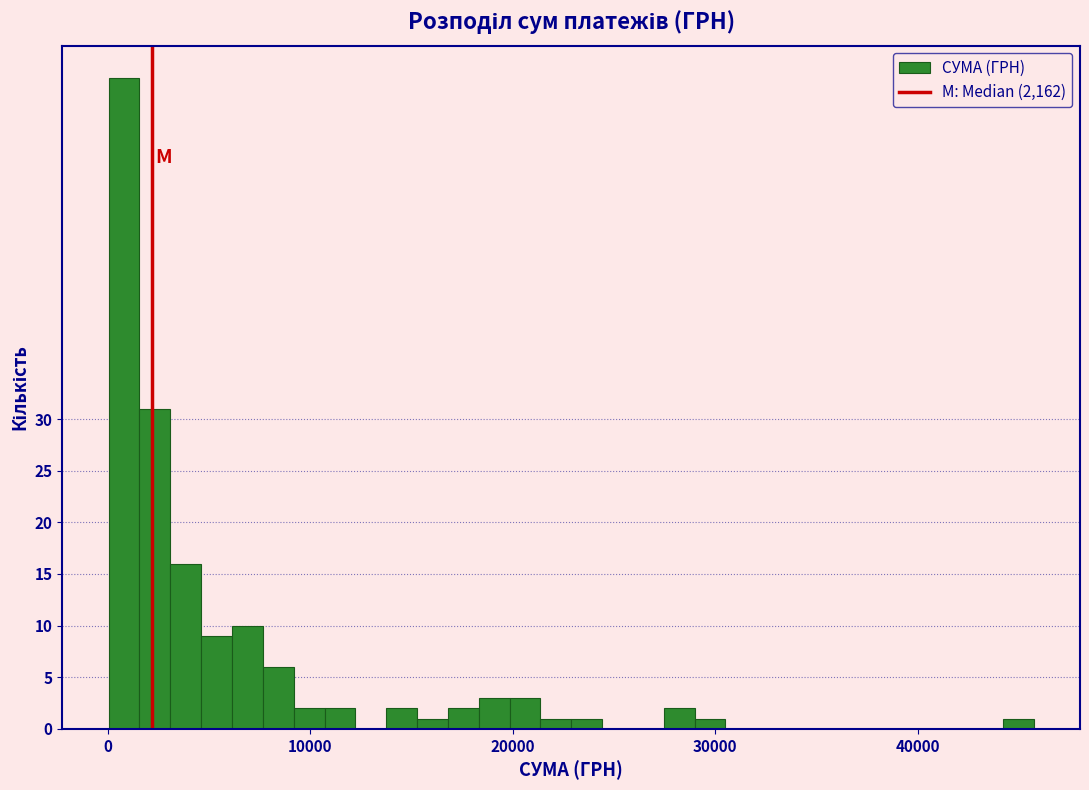

Around what value on the x-axis is the tallest bar? Give the approximate position of its centre, as read against the axis.

1000